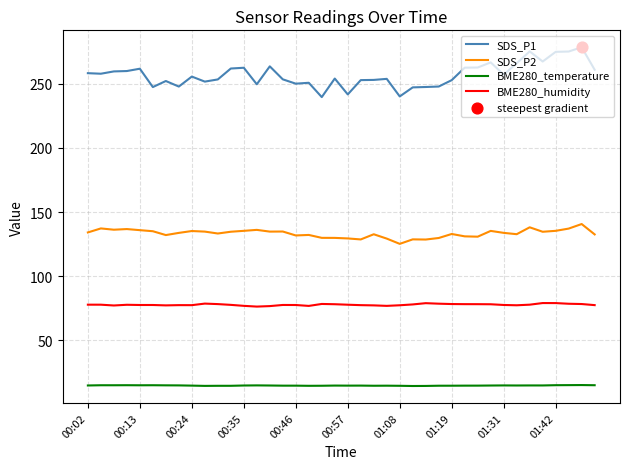

Which series has the widest spread of values?

SDS_P1